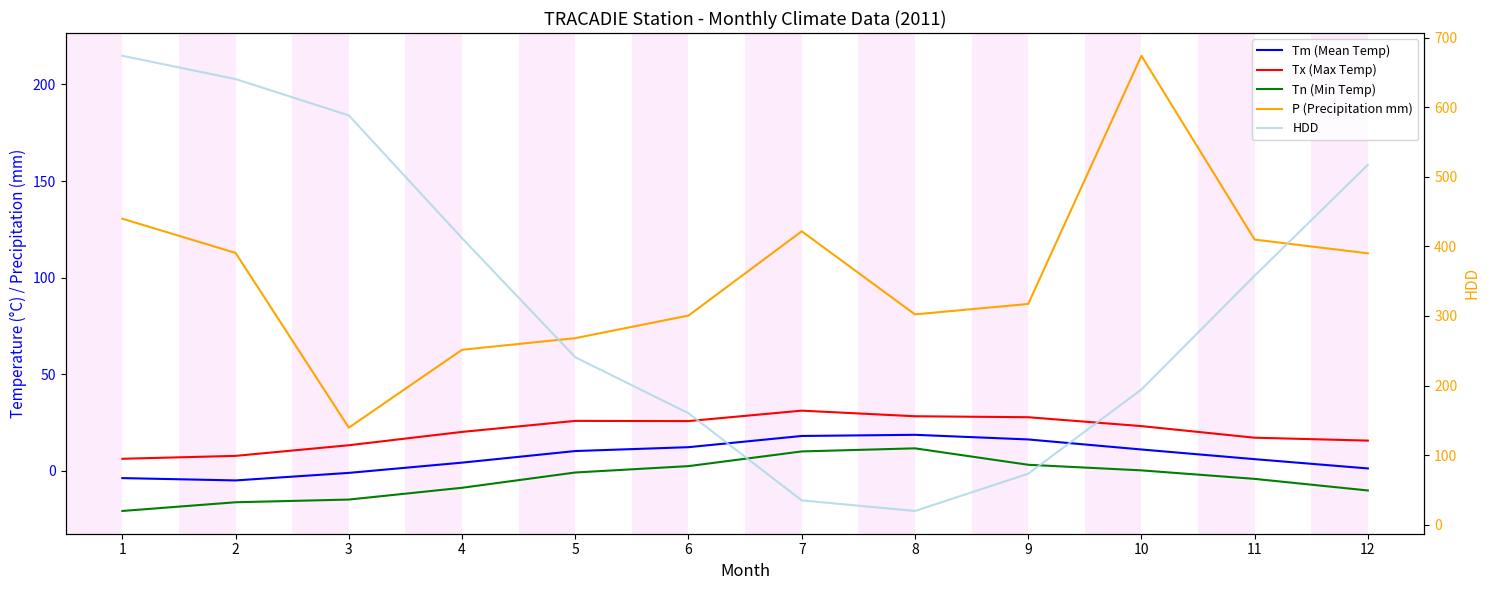

How many values in the Tx (Max Temp) series exceed 23?

6